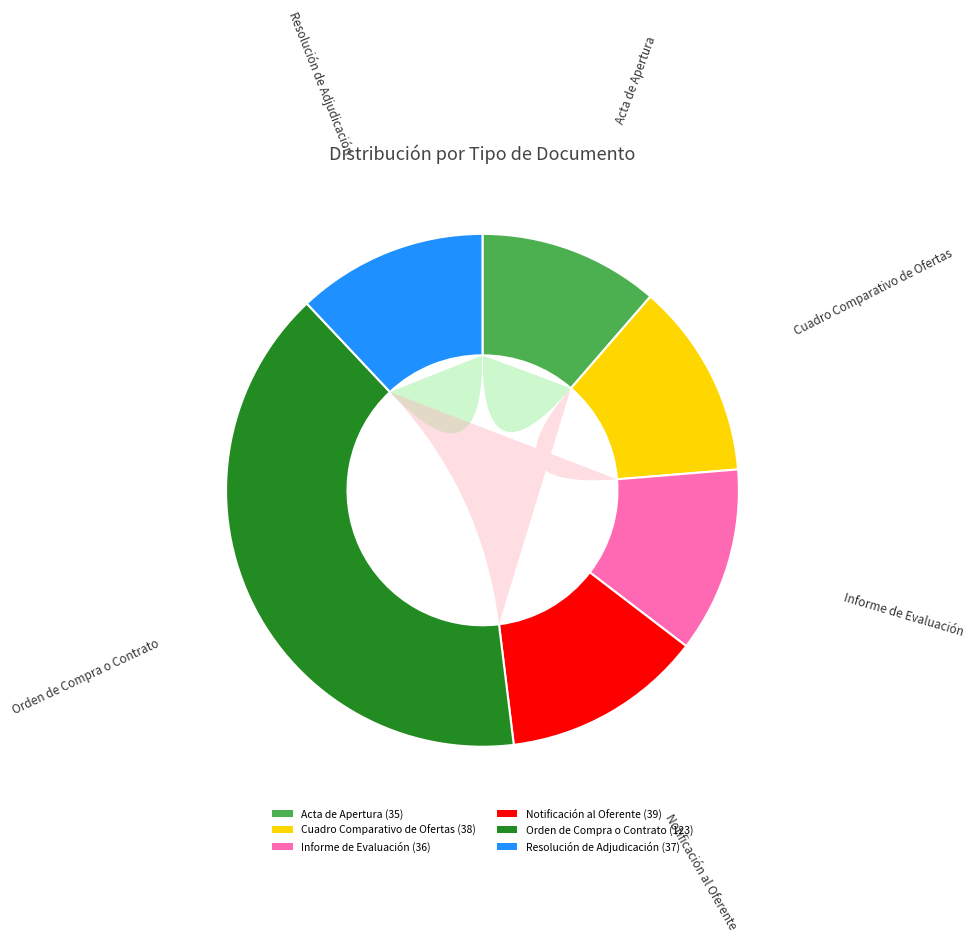

To the nearest percent, what is the combined percentage of Notificación al Oferente and Orden de Compra o Contrato?

53%